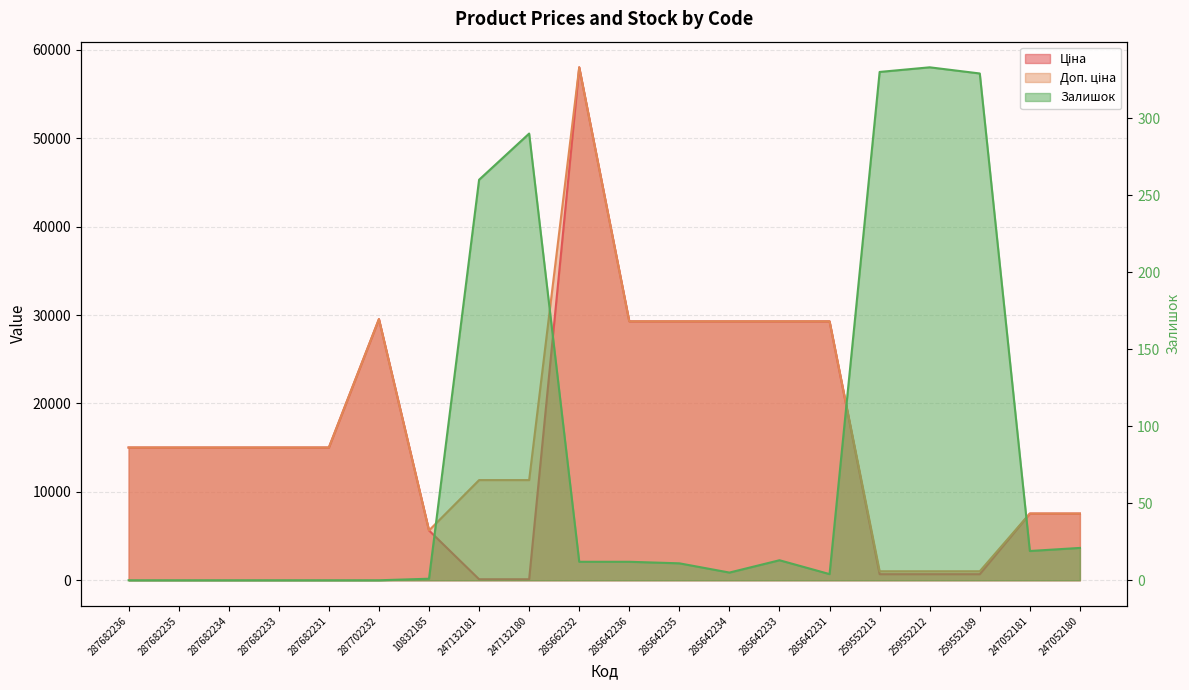

Reading right to left, transcribe all the data shown in this chart.

Ціна: 247052180=7545.9	247052181=7545.9	259552189=689.1	259552212=689.1	259552213=689.1	285642231=29294.9	285642233=29294.9	285642234=29294.9	285642235=29294.9	285642236=29294.9	285662232=58037.0	247132180=113.3	247132181=113.3	10832185=5636.0	287702232=29548.9	287682231=15019.2	287682233=15019.2	287682234=15019.2	287682235=15019.2	287682236=15019.2
Доп. ціна: 247052180=7545.9	247052181=7545.9	259552189=1017.8	259552212=1017.8	259552213=1017.8	285642231=29294.9	285642233=29294.9	285642234=29294.9	285642235=29294.9	285642236=29294.9	285662232=58037.0	247132180=11334.0	247132181=11334.0	10832185=5636.0	287702232=29548.9	287682231=15019.2	287682233=15019.2	287682234=15019.2	287682235=15019.2	287682236=15019.2
Залишок: 247052180=21.0	247052181=19.0	259552189=329.0	259552212=333.0	259552213=330.0	285642231=4.0	285642233=13.0	285642234=5.0	285642235=11.0	285642236=12.0	285662232=12.0	247132180=290.0	247132181=260.0	10832185=1.0	287702232=0.0	287682231=0.0	287682233=0.0	287682234=0.0	287682235=0.0	287682236=0.0